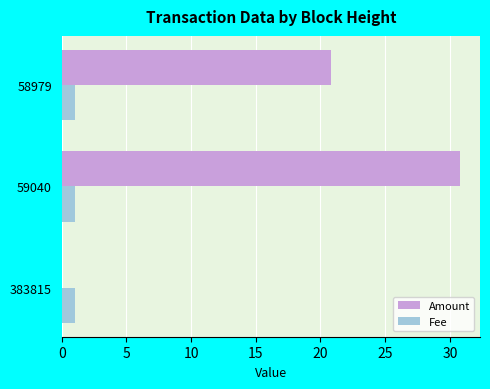

How many distinct data groups are displayed?

2